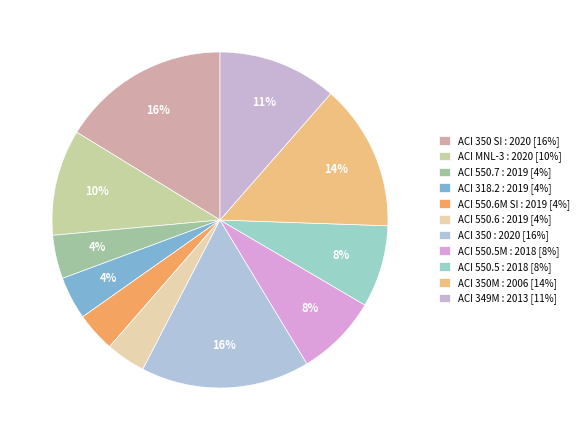

How many segments does this pie chart have?

11